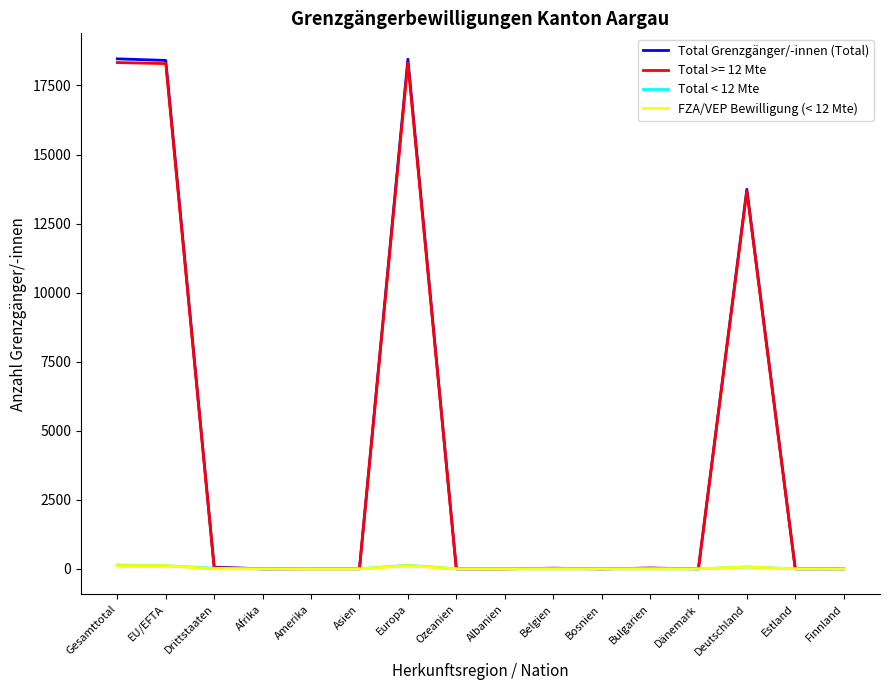

What position from the left is Deutschland?

14